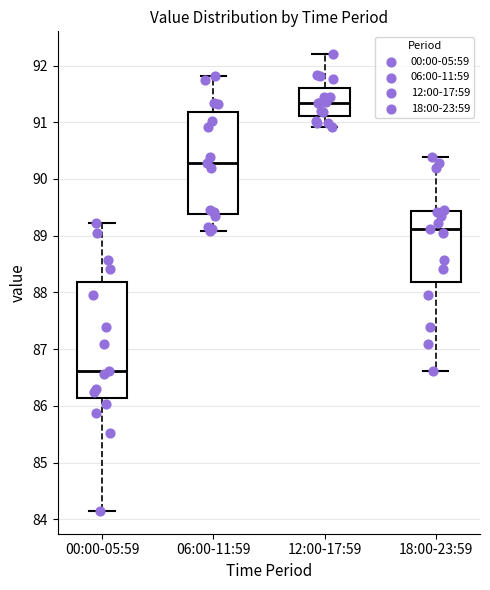

Reading left to right, read every box against the y-axis: the position of its median line, the range the box covers, and the ends of its whiskers. The values are not printed on the chart, so give them approximately, as read against the axis.

00:00-05:59: median 86.6, box 86.1 to 88.2, whiskers 84.2 to 89.2
06:00-11:59: median 90.3, box 89.4 to 91.2, whiskers 89.1 to 91.8
12:00-17:59: median 91.3, box 91.1 to 91.6, whiskers 90.9 to 92.2
18:00-23:59: median 89.1, box 88.2 to 89.4, whiskers 86.6 to 90.4